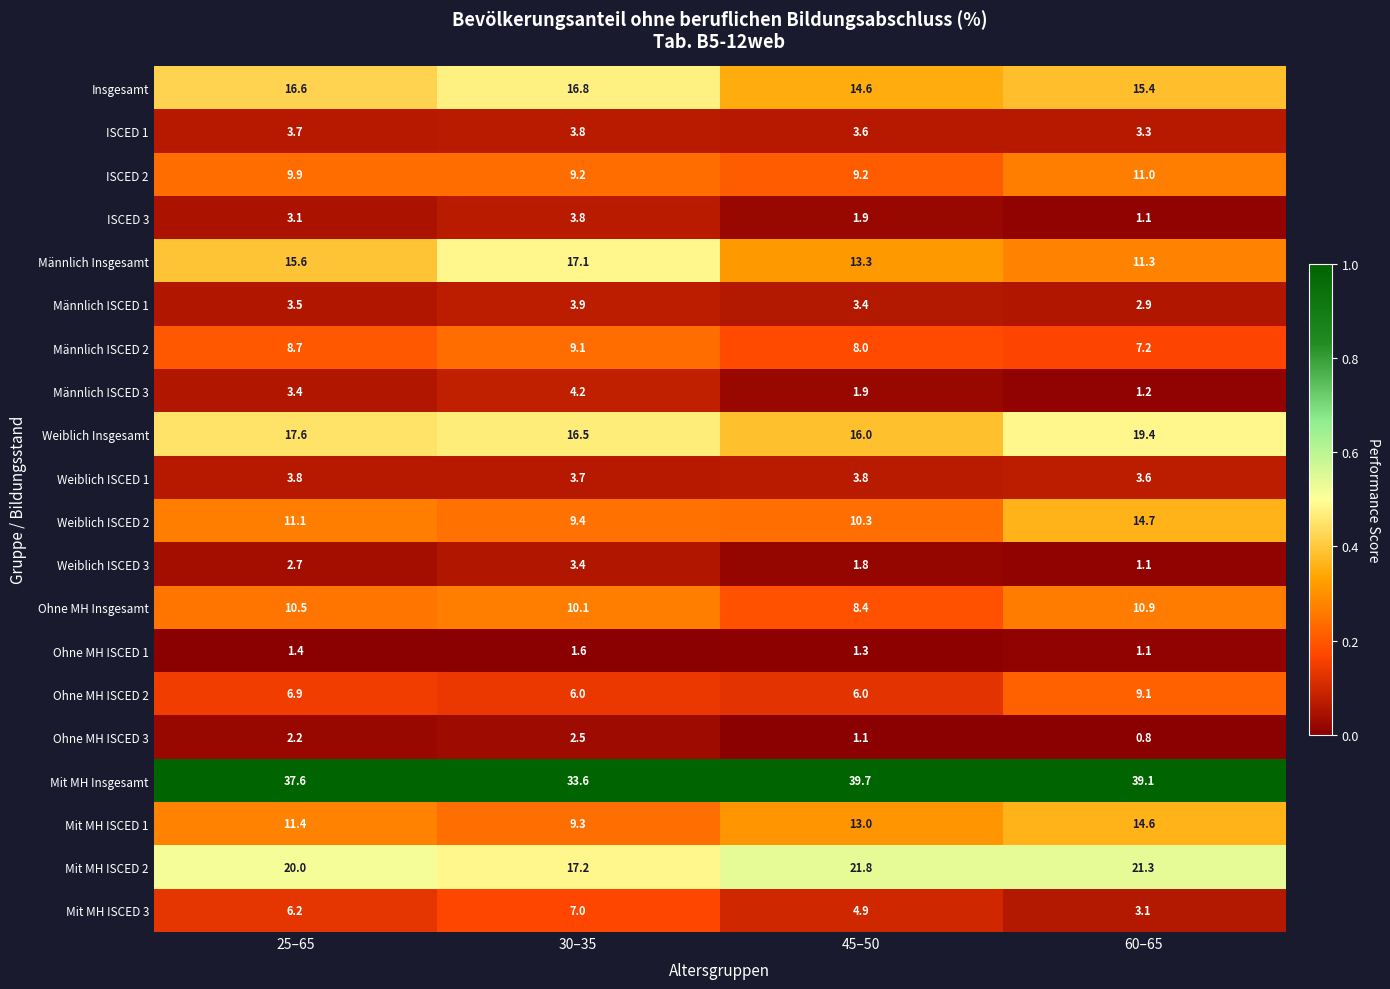

At how many categories does at least one series exceed 0?

4